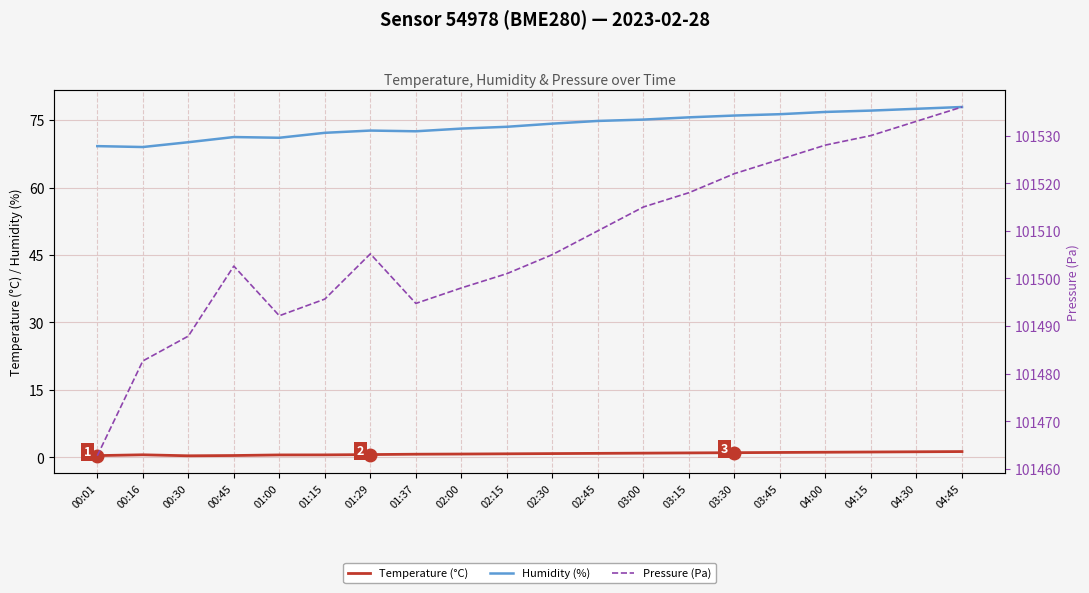

What position from the right is 03:45?

5